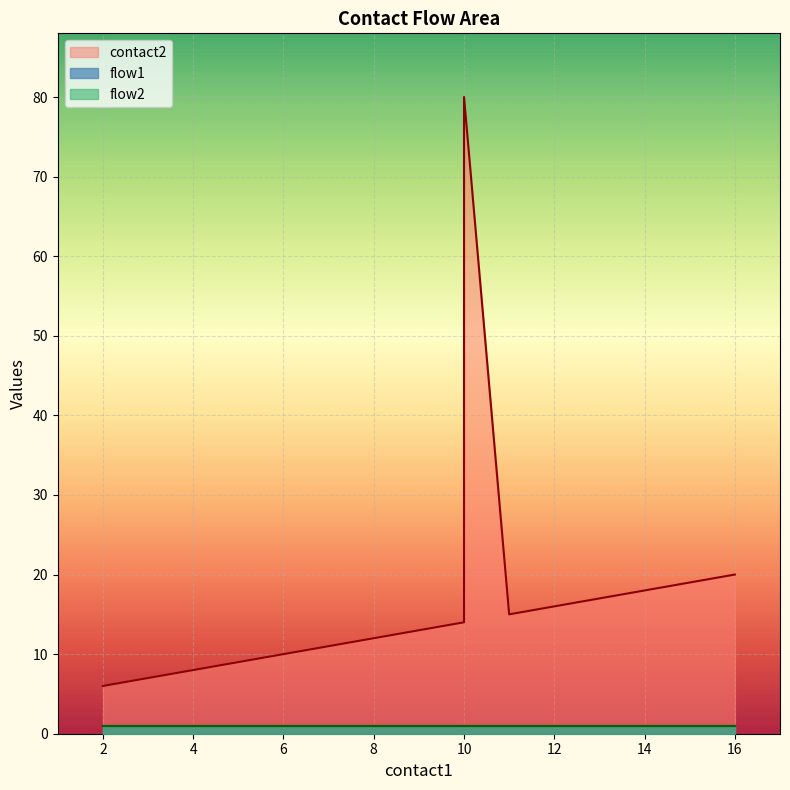

Is it true that contact2 equals 16 at 12?

True